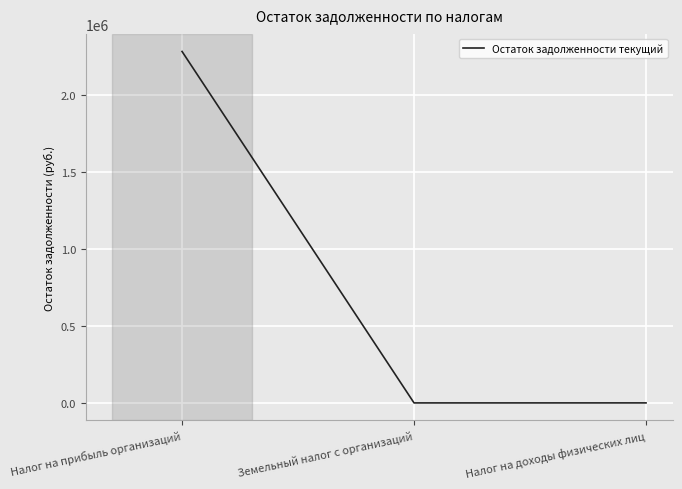

What is the greatest value displayed?

2284979.6